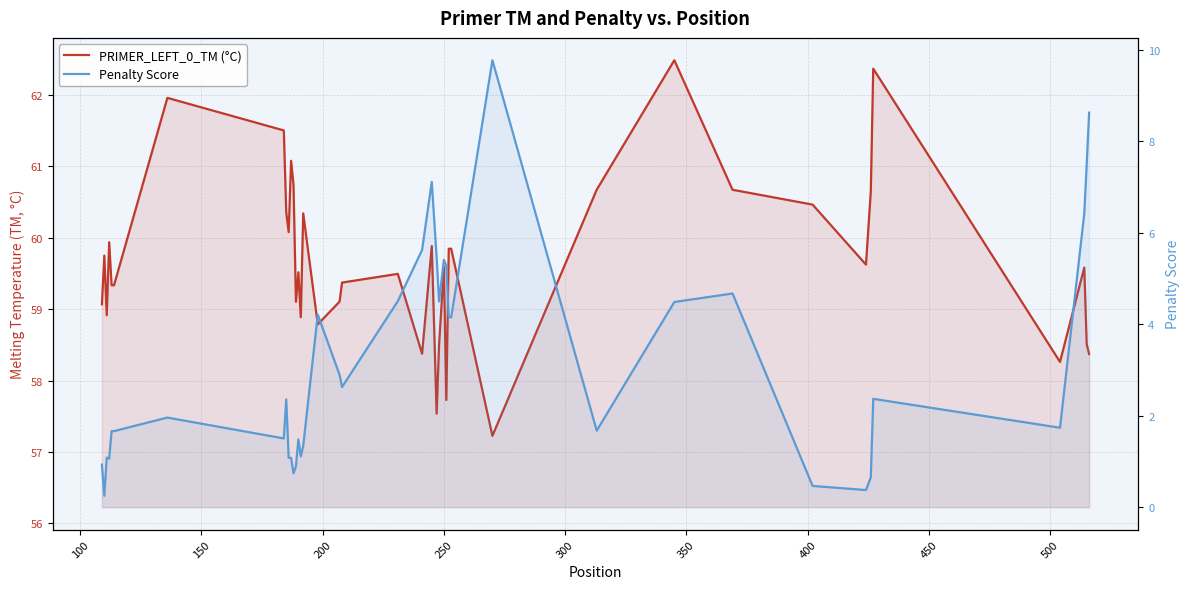

Is it true that Penalty Score equals 0.6 at 32?

False